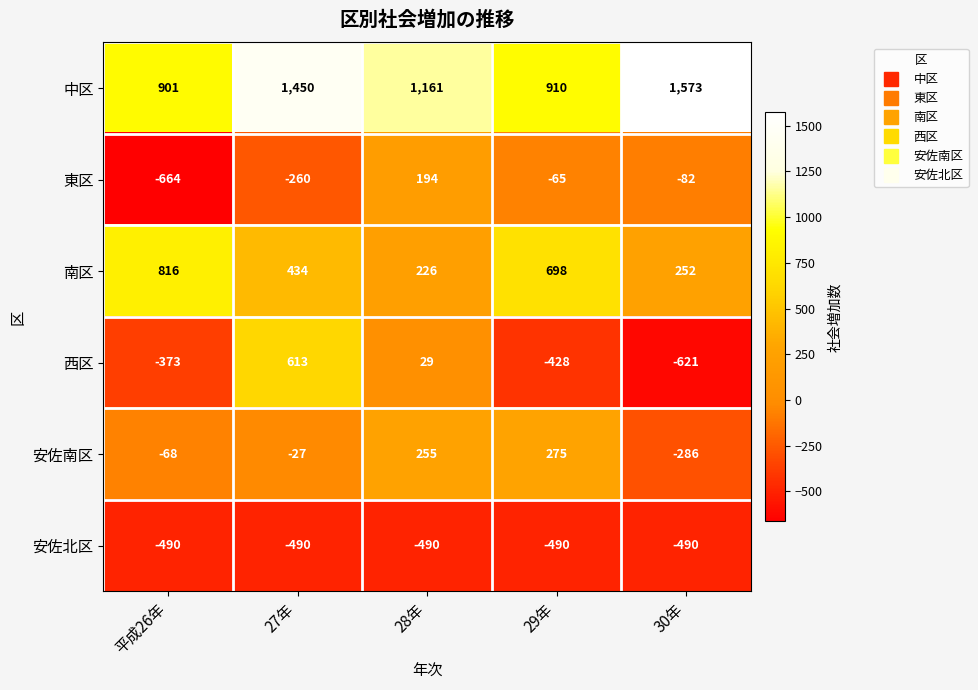

At which label is 安佐南区 closest to -5?

27年